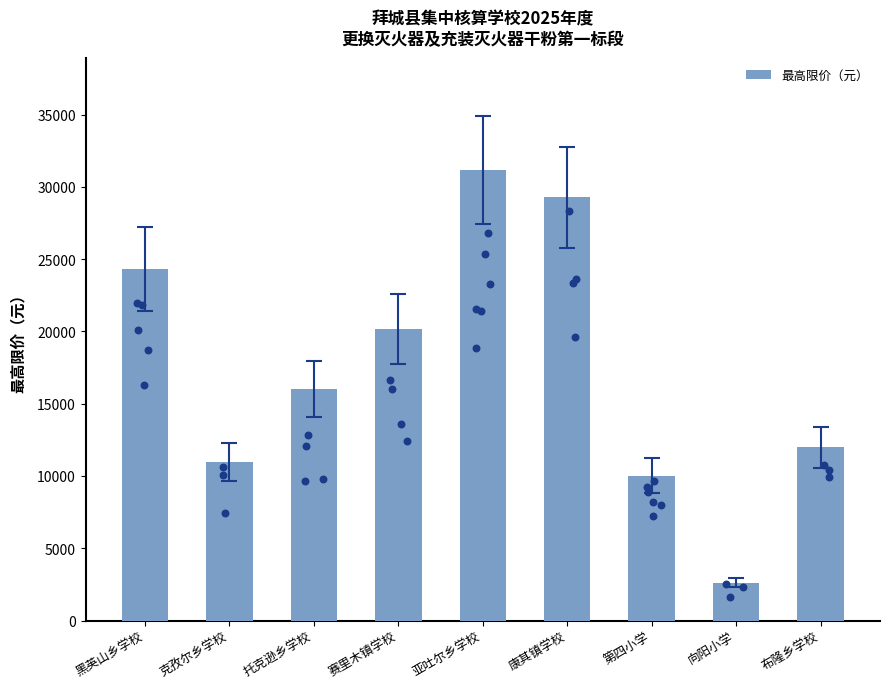

What is the change in value from 赛里木镇学校 to 布隆乡学校?

-8175